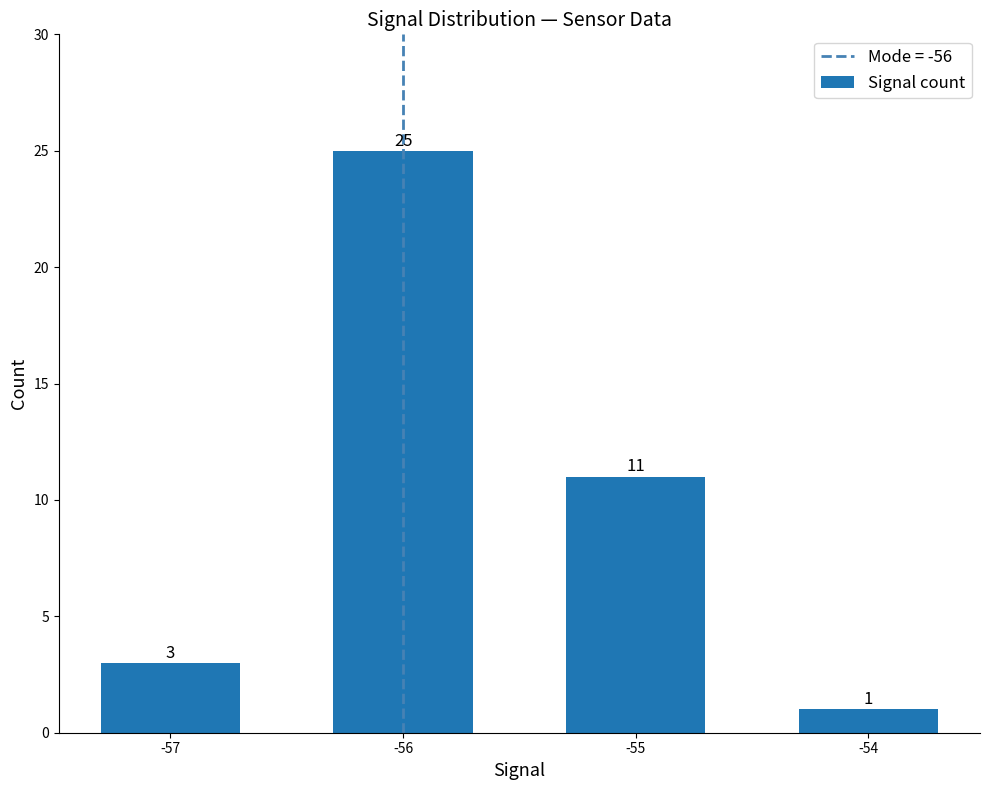

At which category does the chart reach its peak across all series?

-56